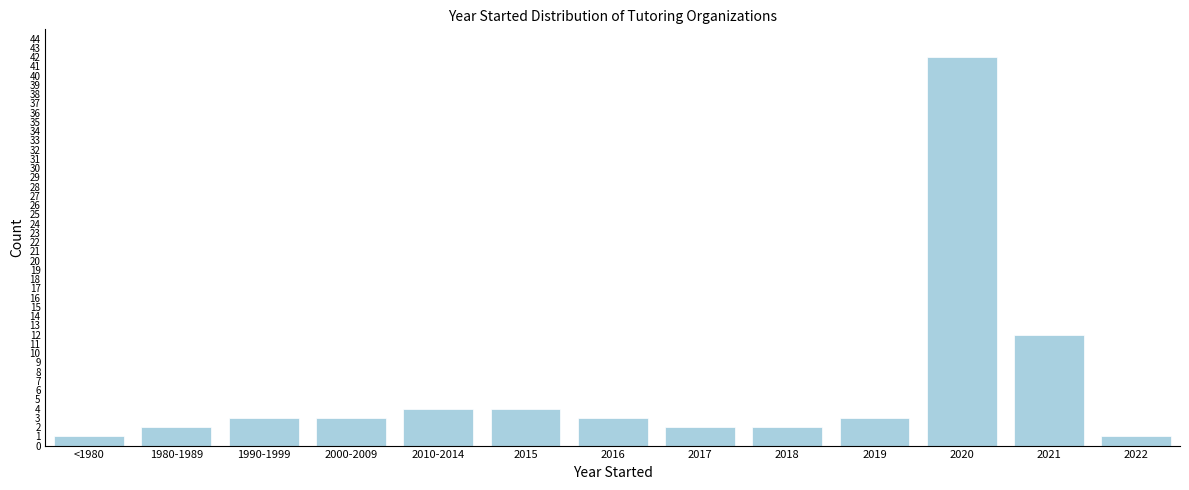

Reading left to right, transcribe all the data shown in this chart.

<1980=1	1980-1989=2	1990-1999=3	2000-2009=3	2010-2014=4	2015=4	2016=3	2017=2	2018=2	2019=3	2020=42	2021=12	2022=1